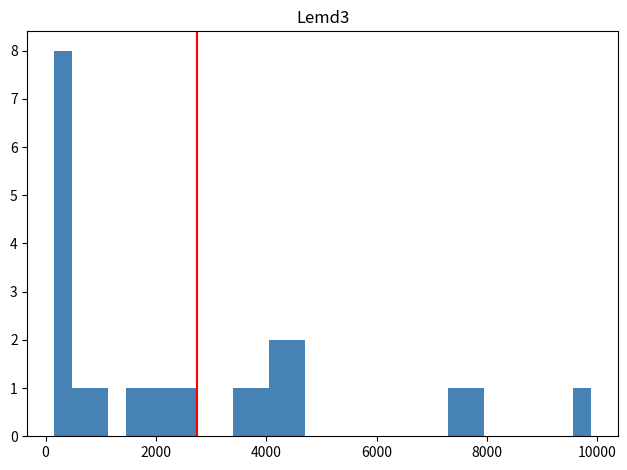

Around what value on the x-axis is the tallest bar? Give the approximate position of its centre, as read against the axis.

400